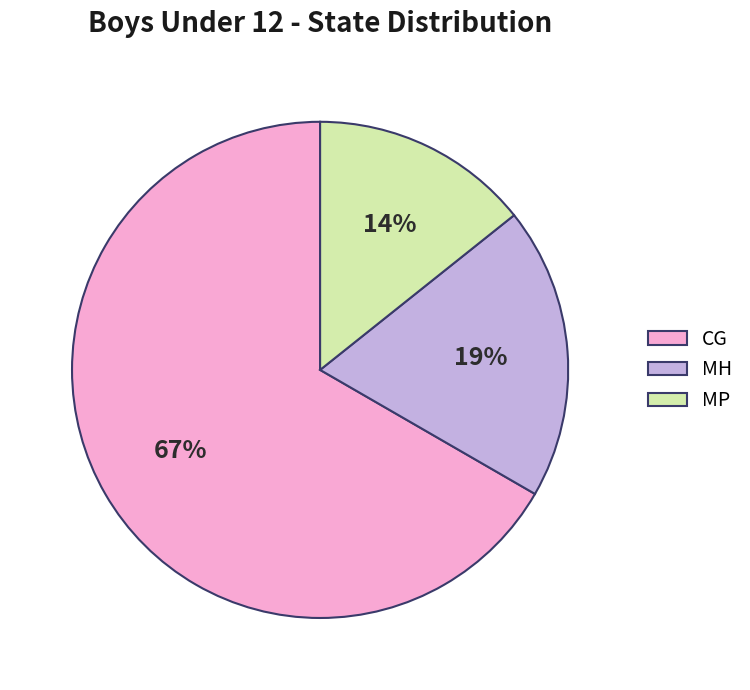

The MH slice represents 13% of the pie. True or false?

False